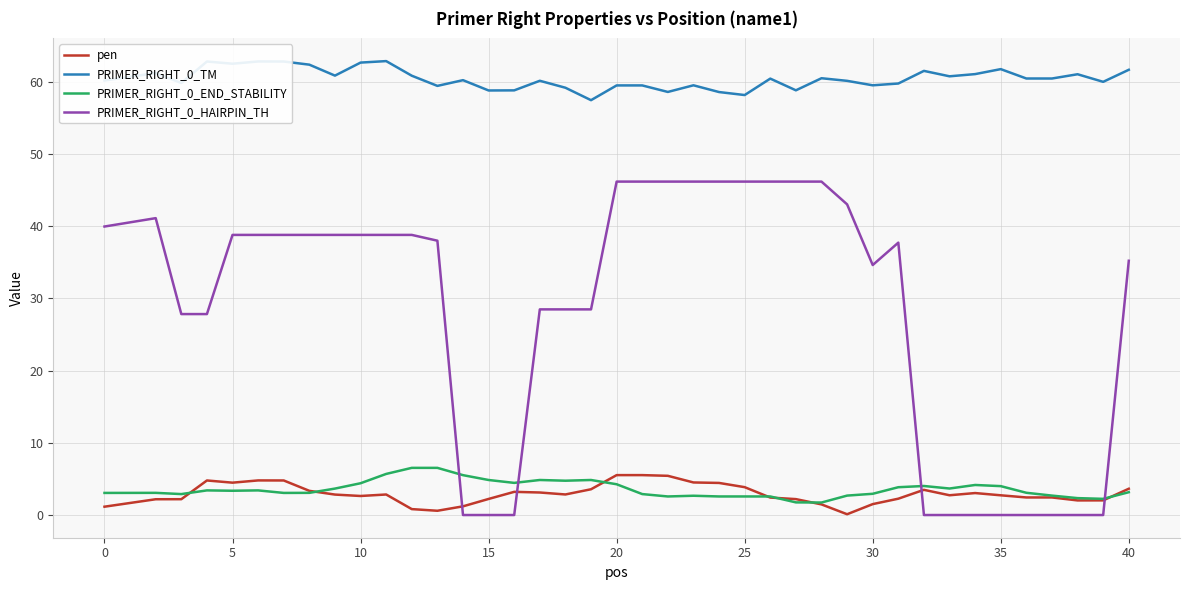

Is this an area chart (filled region under the line)?

No